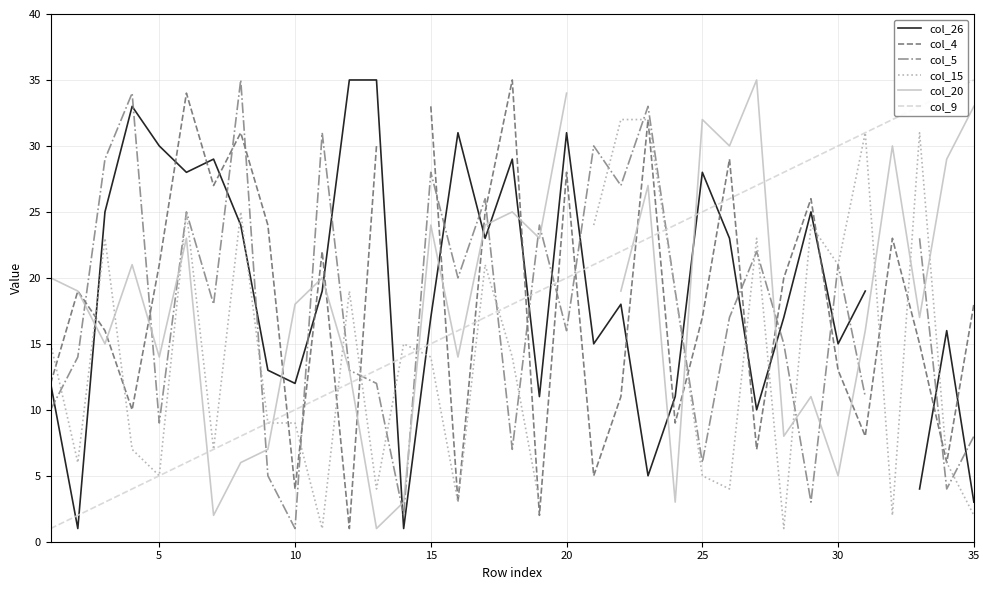

True or false: col_9 has a value of 20 at 20.

True